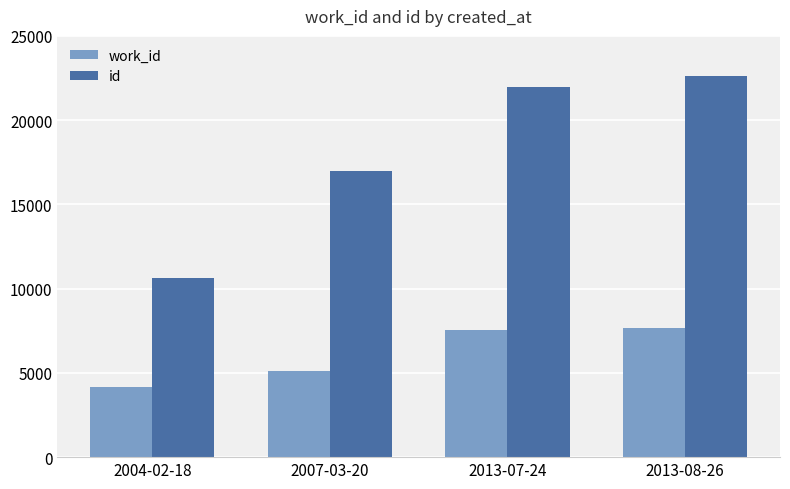

What is the label of the 1st bar from the left?

2004-02-18